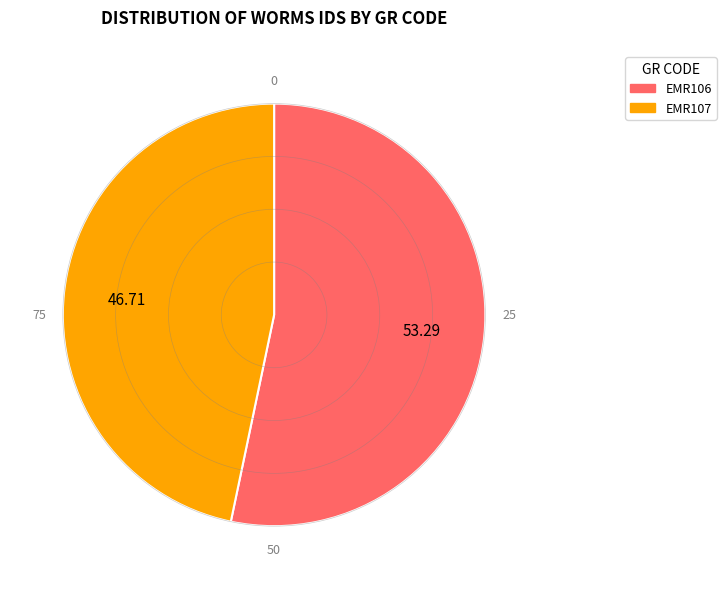

Do EMR107 and EMR106 together represent more than half of the pie?

Yes